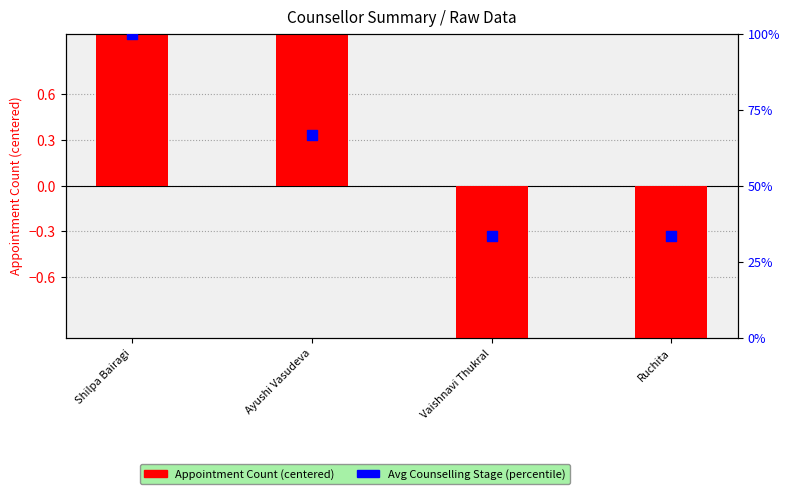

Which series has the largest total across all categories?

Avg Counselling Stage (percentile)